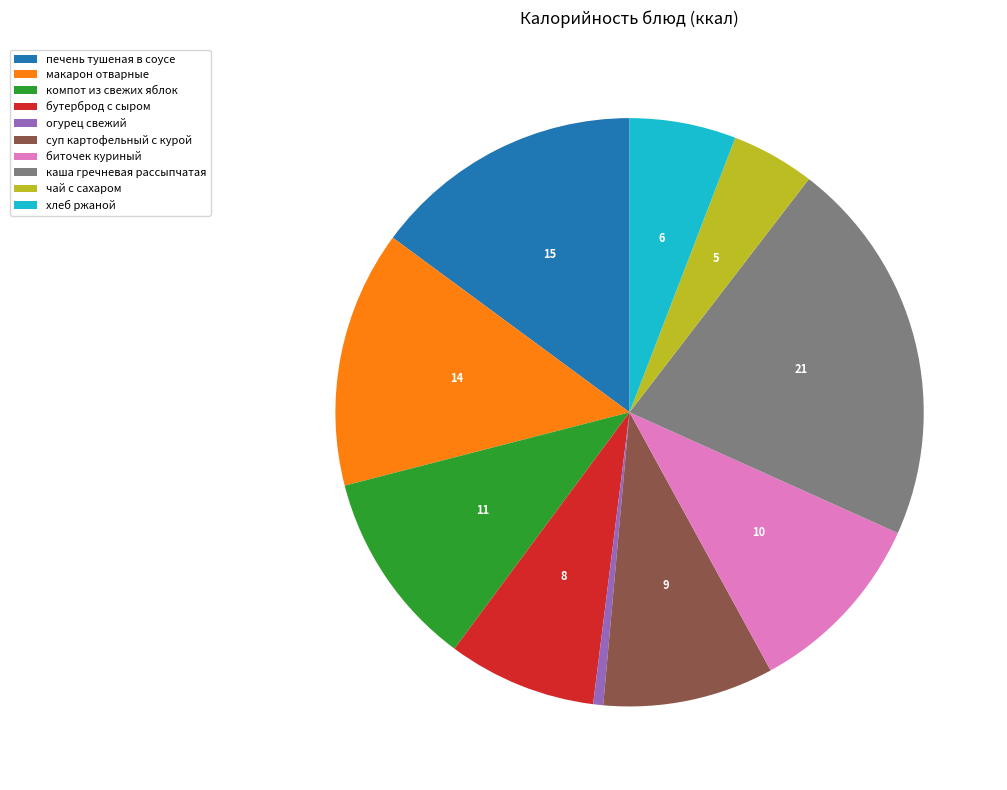

Do печень тушеная в соусе and компот из свежих яблок together represent more than half of the pie?

No